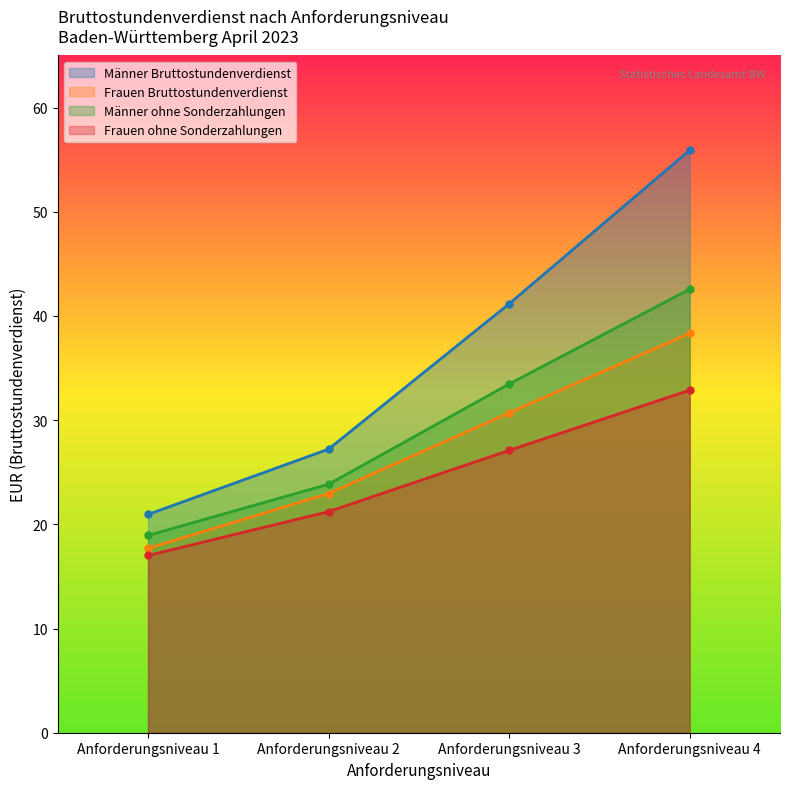

Reading left to right, transcribe all the data shown in this chart.

Männer Bruttostundenverdienst: 20.9	27.2	41.2	55.9
Frauen Bruttostundenverdienst: 17.7	23.0	30.7	38.3
Männer ohne Sonderzahlungen: 18.9	23.9	33.5	42.6
Frauen ohne Sonderzahlungen: 17.0	21.2	27.1	32.9